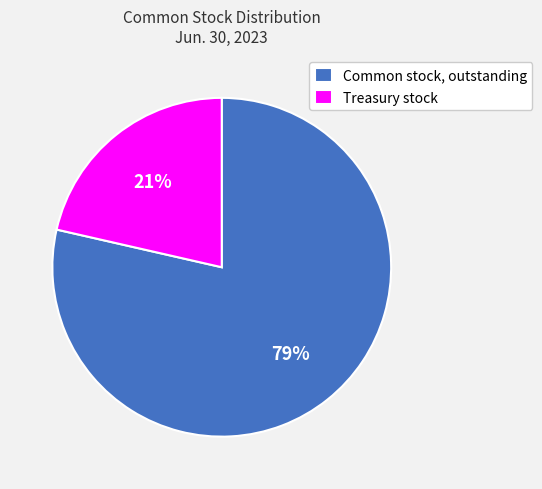

To the nearest percent, what is the combined percentage of Common stock, outstanding and Treasury stock?

100%